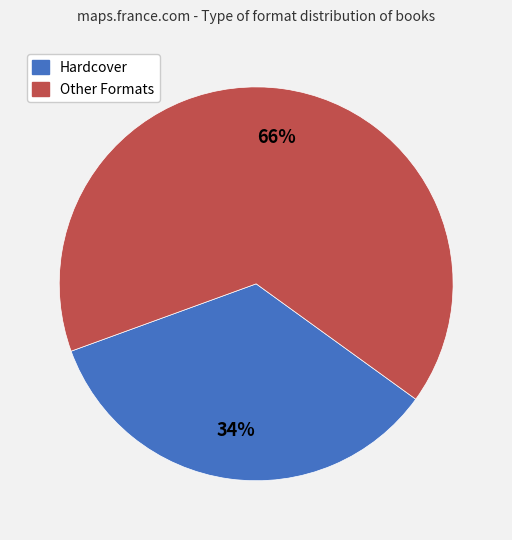

To the nearest percent, what is the combined percentage of Other Formats and Hardcover?

100%